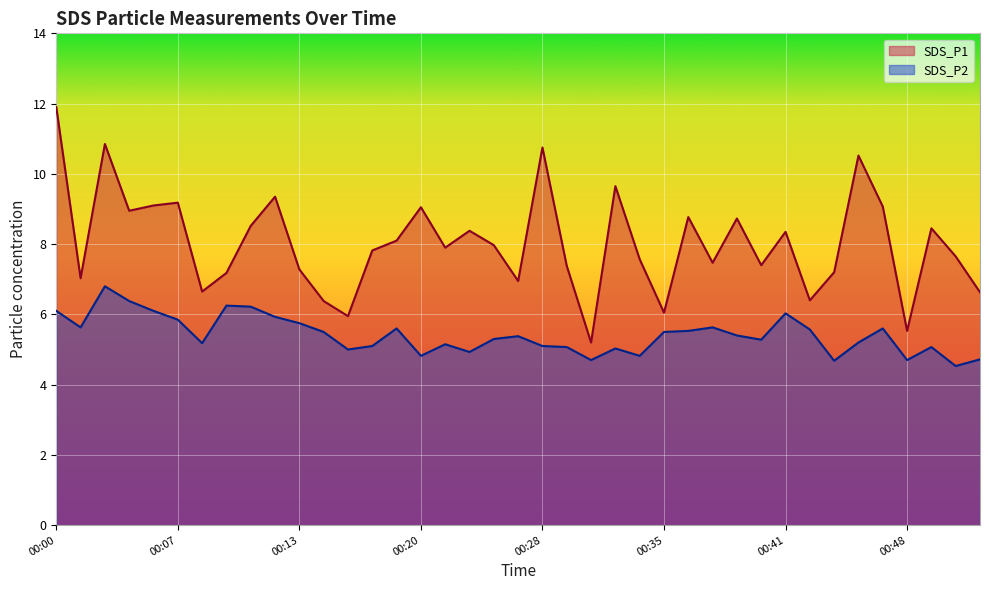

At which category does the chart reach its peak across all series?

00:00